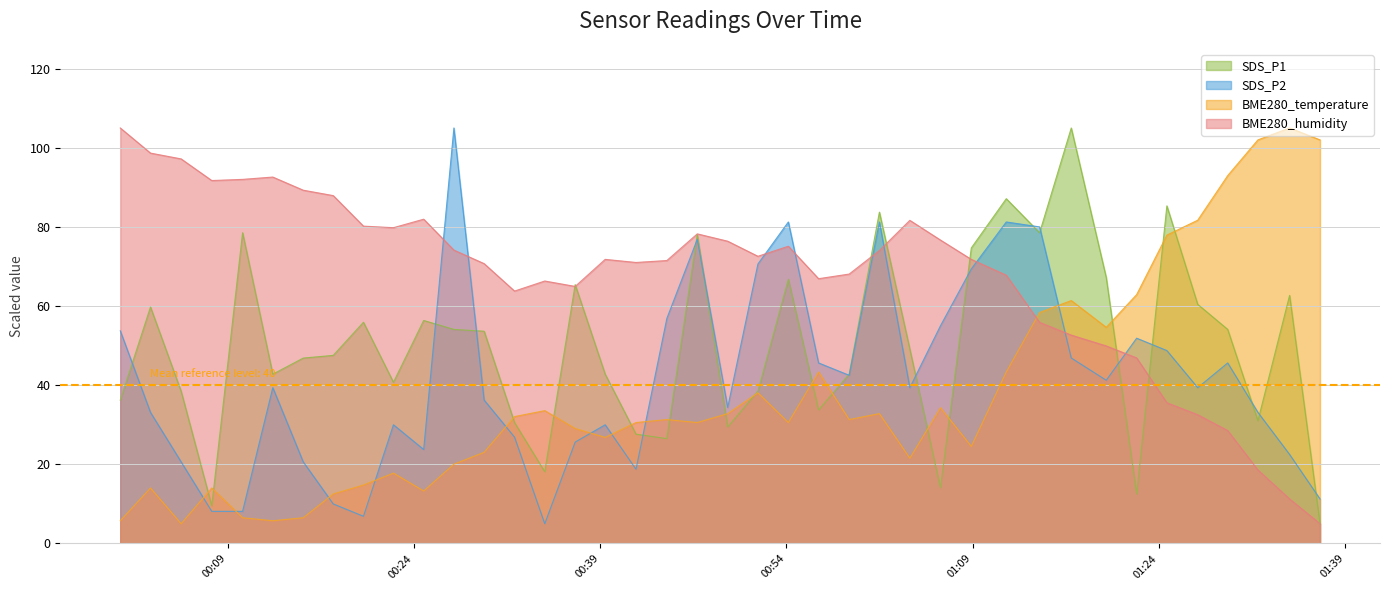

What is the lowest value of the BME280_temperature series?

5.0